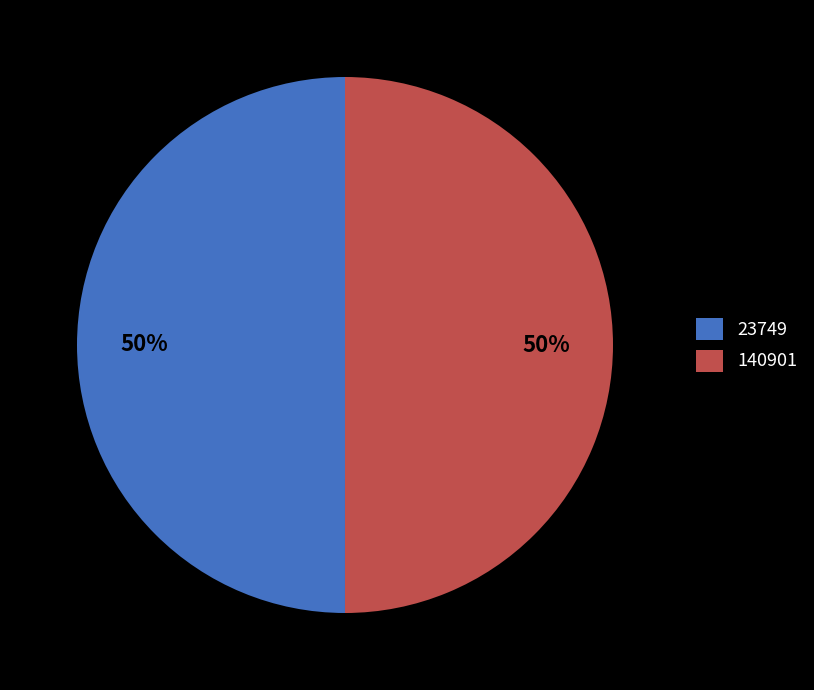

To the nearest percent, what portion does 140901 represent?

50%